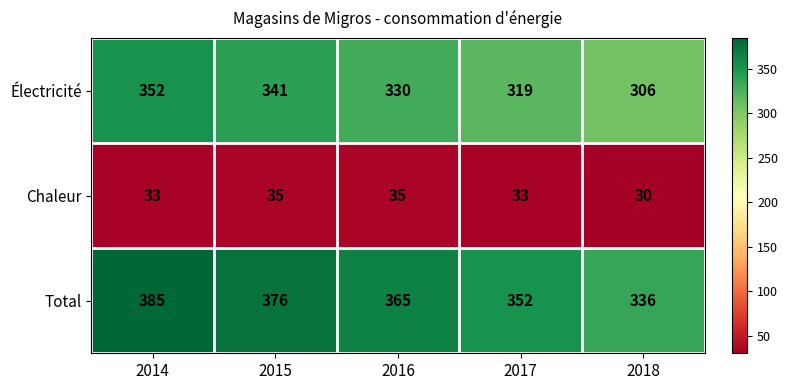

The Chaleur series shows 22 at 2014. True or false?

False